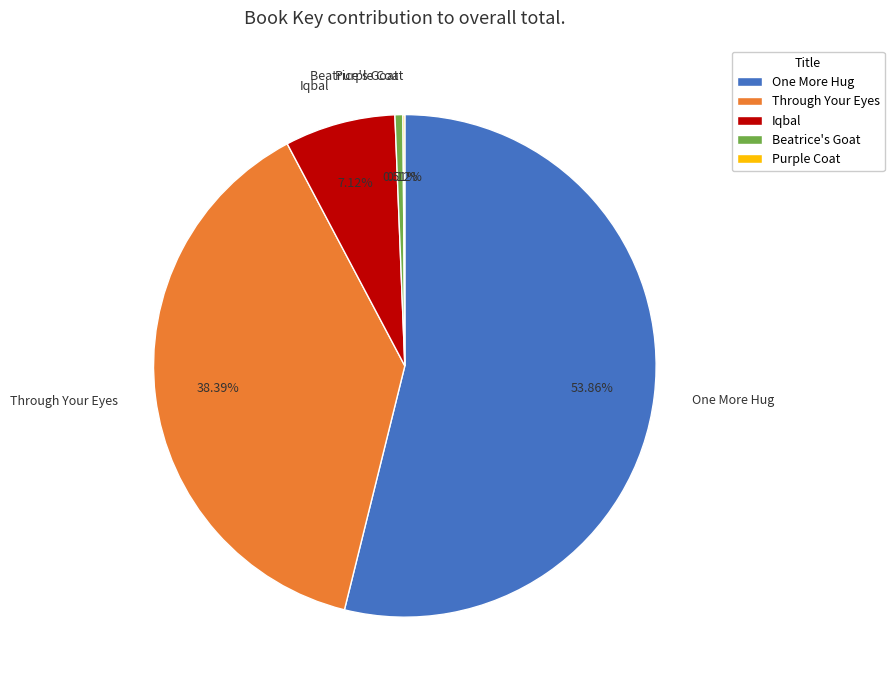

Between Through Your Eyes and Iqbal, which is larger?

Through Your Eyes